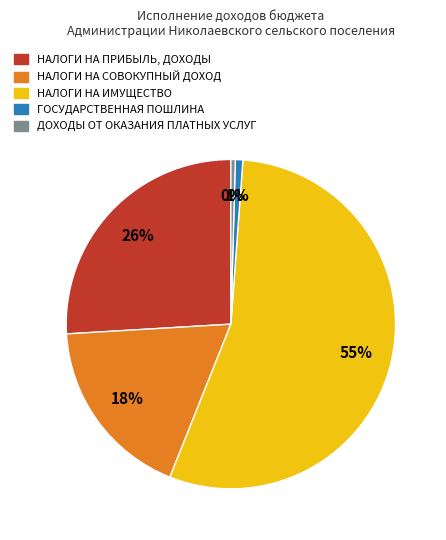

Count the number of slices in the pie.

5